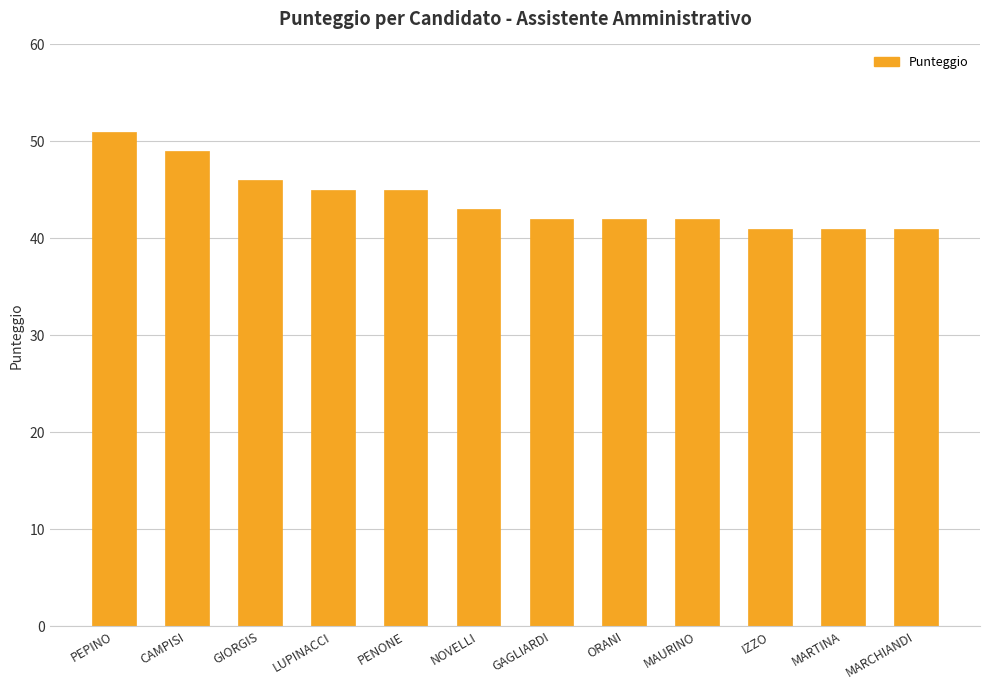

What is the difference between the maximum and second lowest values?

10